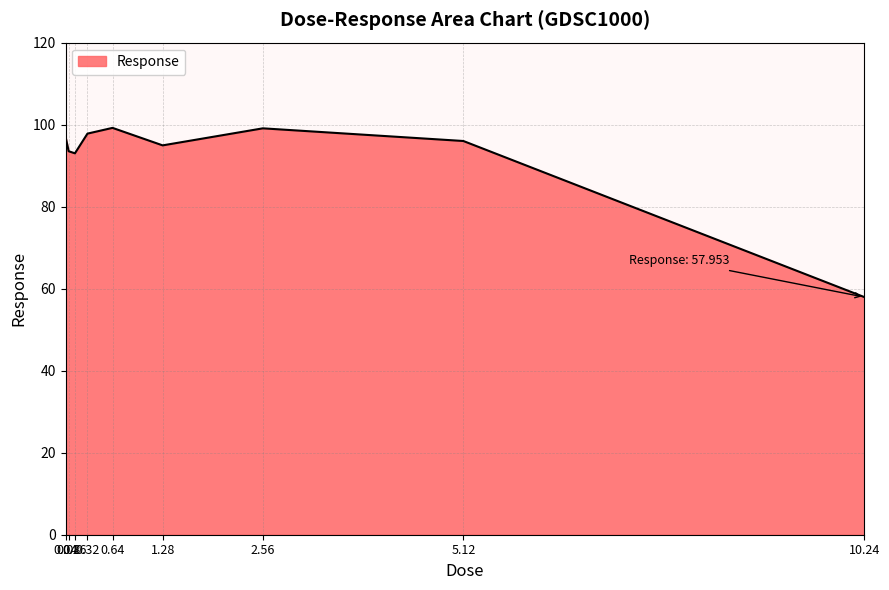

Where does the data first go above 96?

0.04